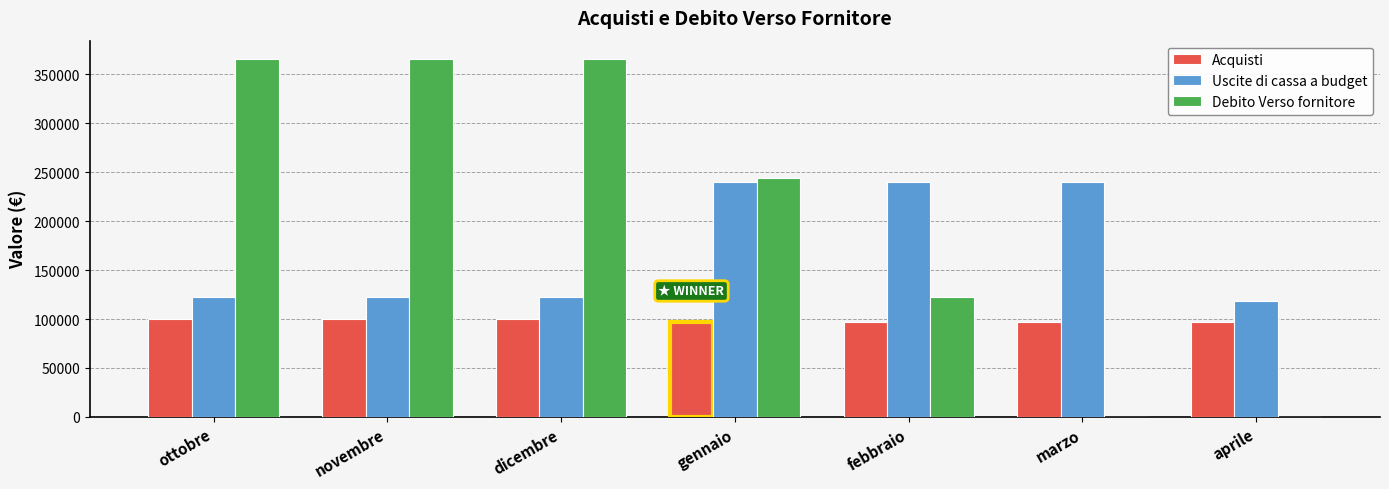

Is the value of Debito Verso fornitore at marzo greater than the value of Acquisti at marzo?

No